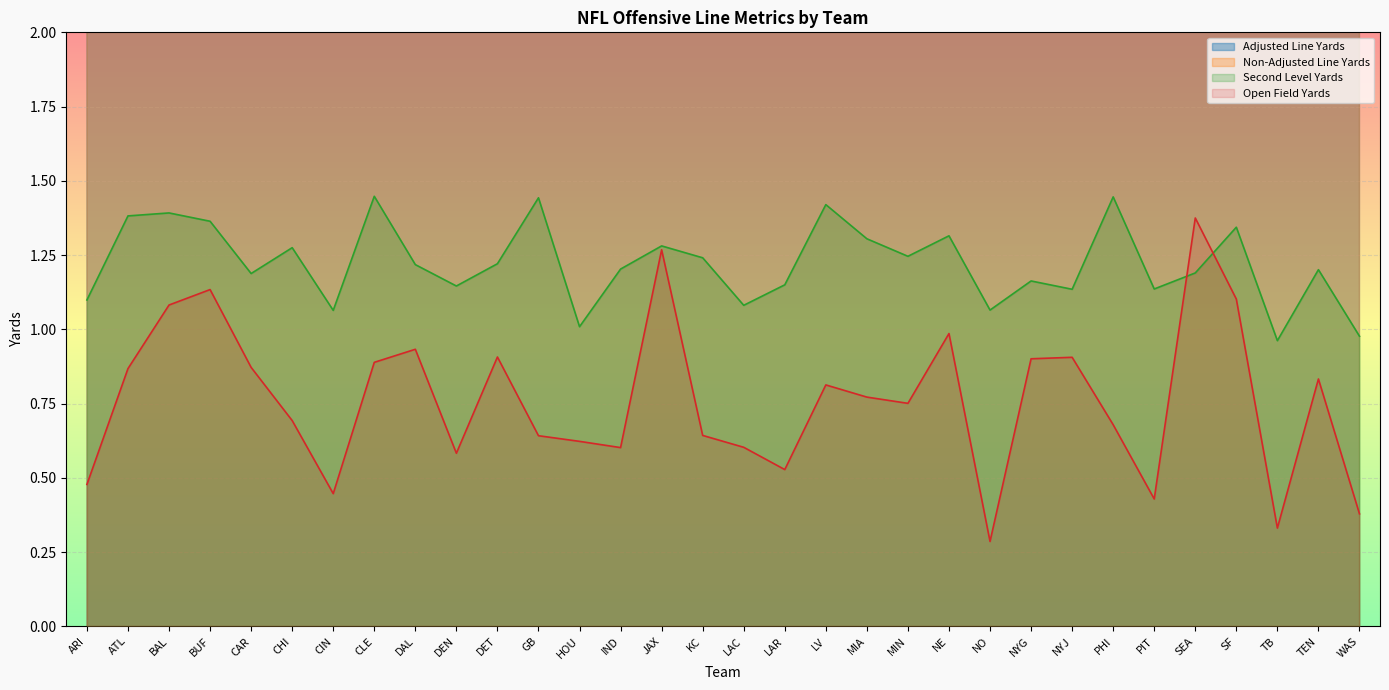

What is the label of the 30th point from the right?

BAL